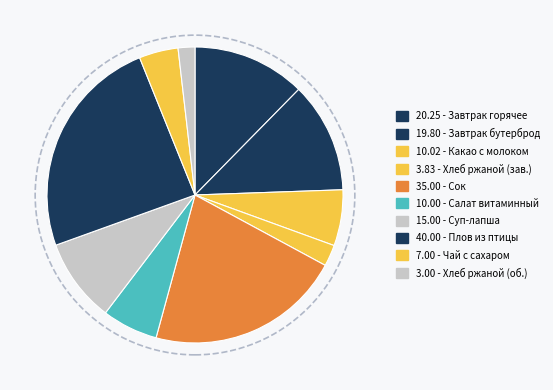

How many segments does this pie chart have?

10